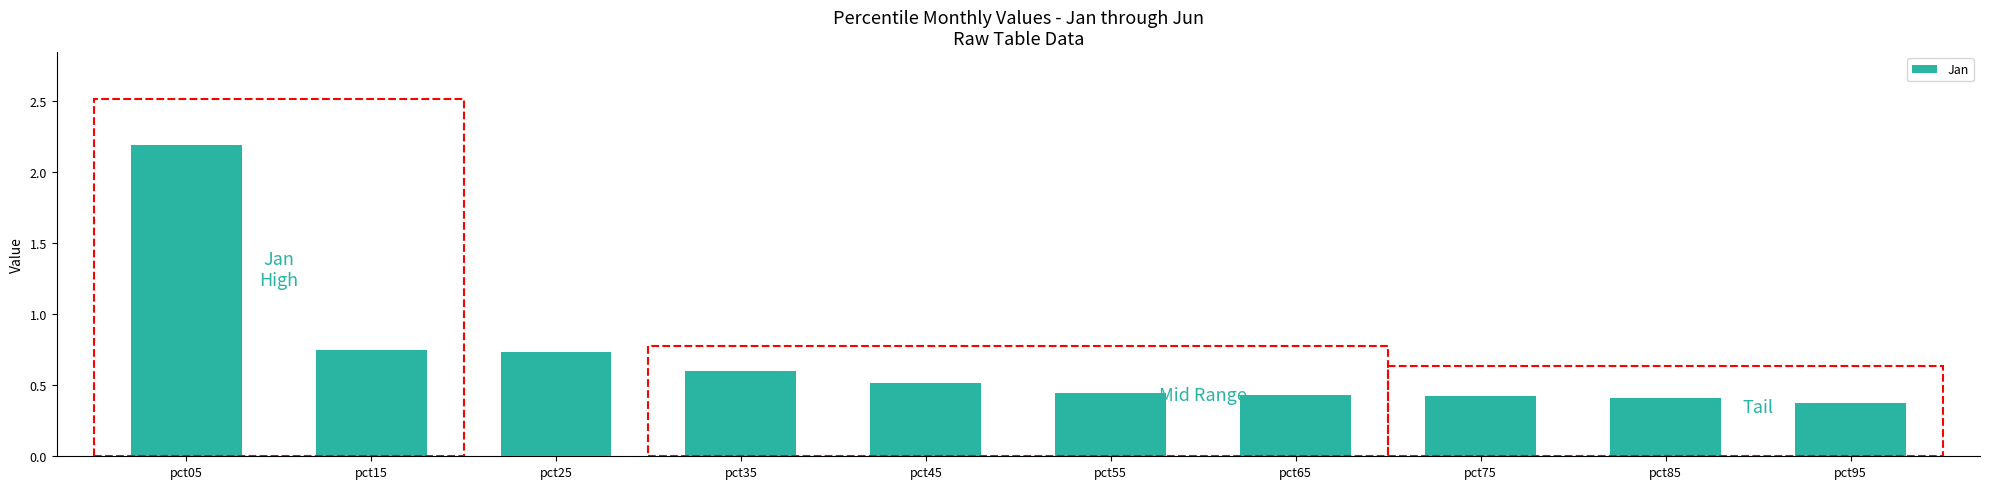

How many values are between 0 and 1?

9